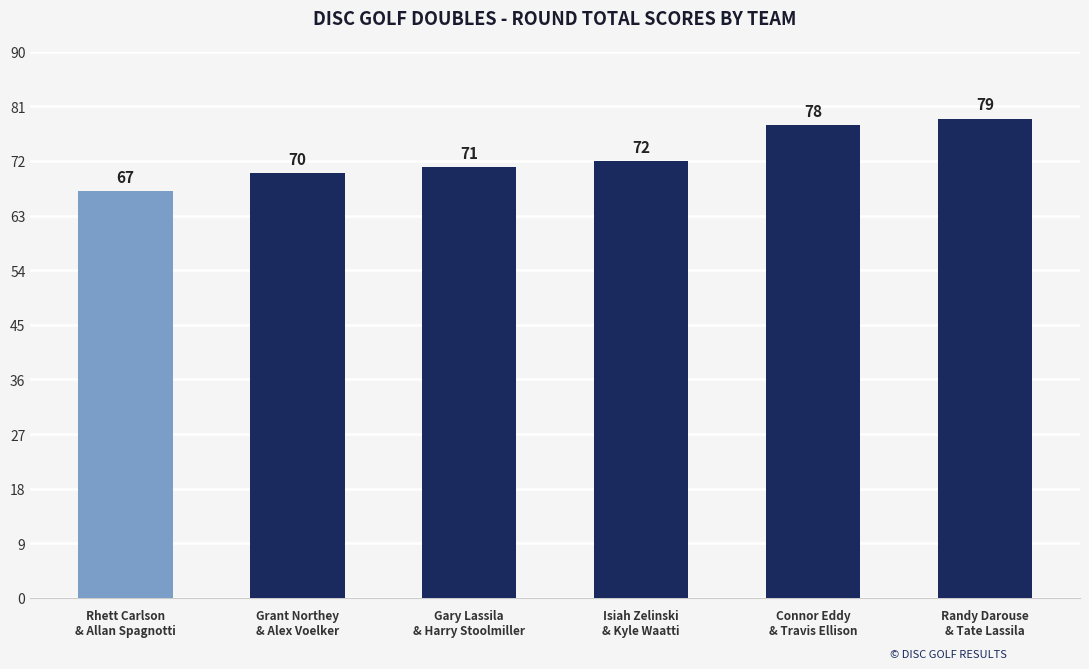

Approximately how many times larger is the value at Gary Lassila
& Harry Stoolmiller compared to Randy Darouse
& Tate Lassila?

0.9